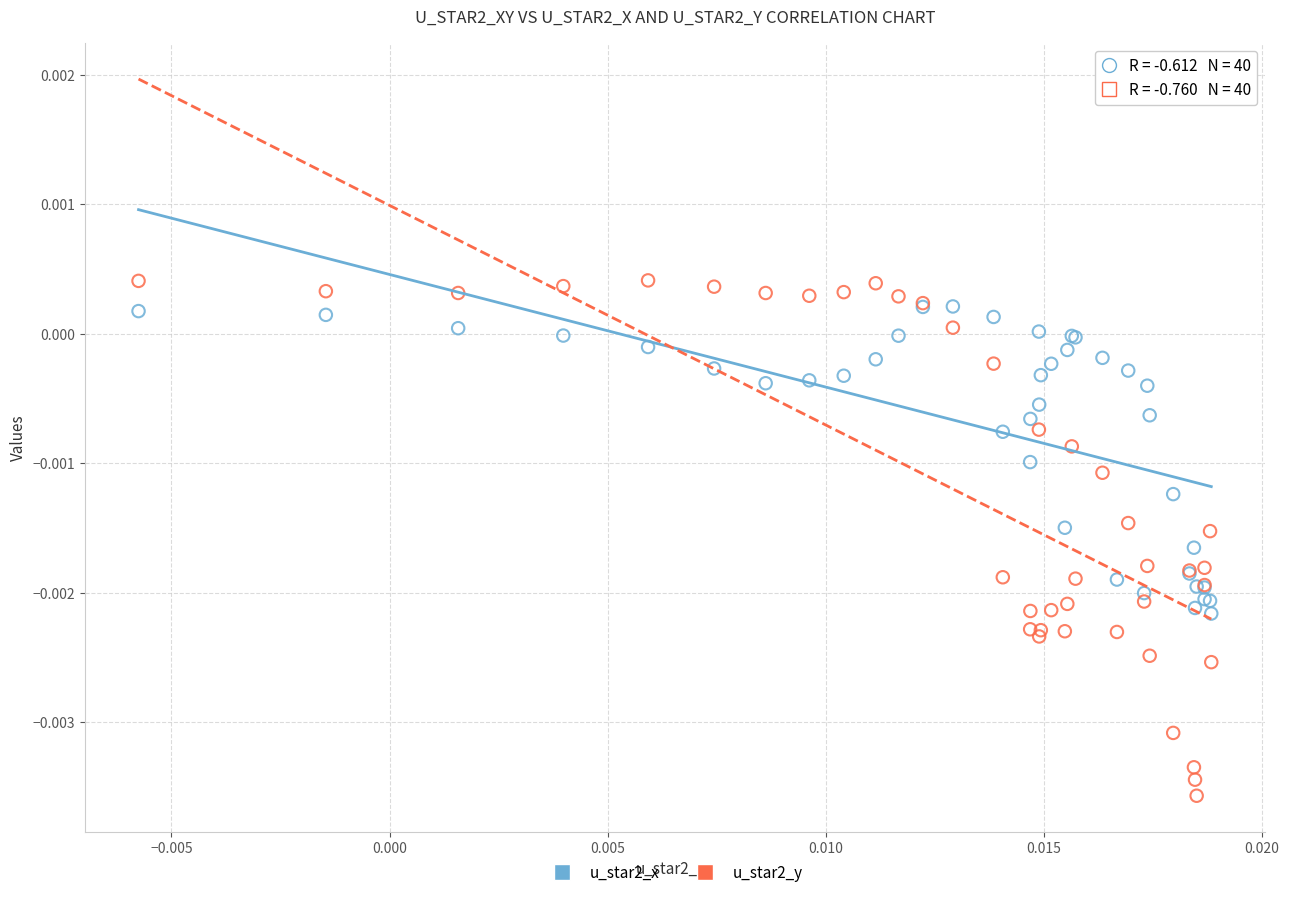

Which series contains the lowest Y value?

u_star2_y